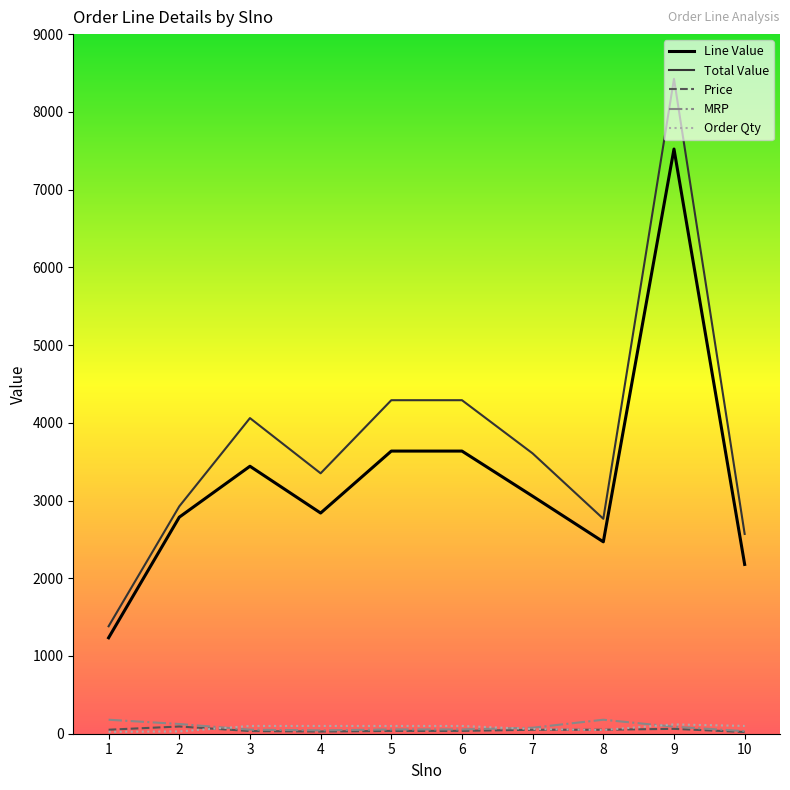

How many values in the Line Value series exceed 3055?

5